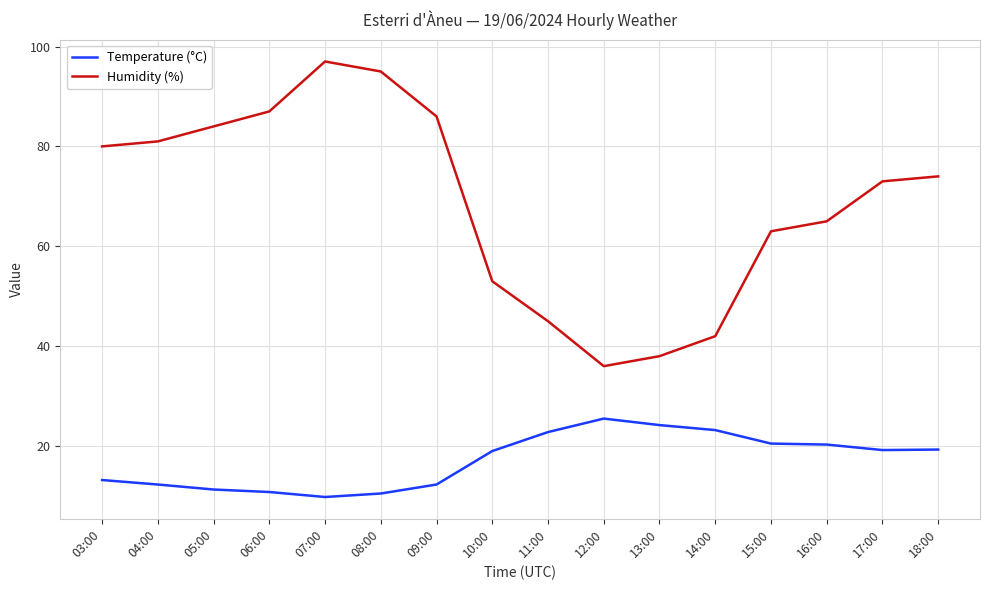

Rank the series by their average value, from highest to lowest.

Humidity (%), Temperature (°C)